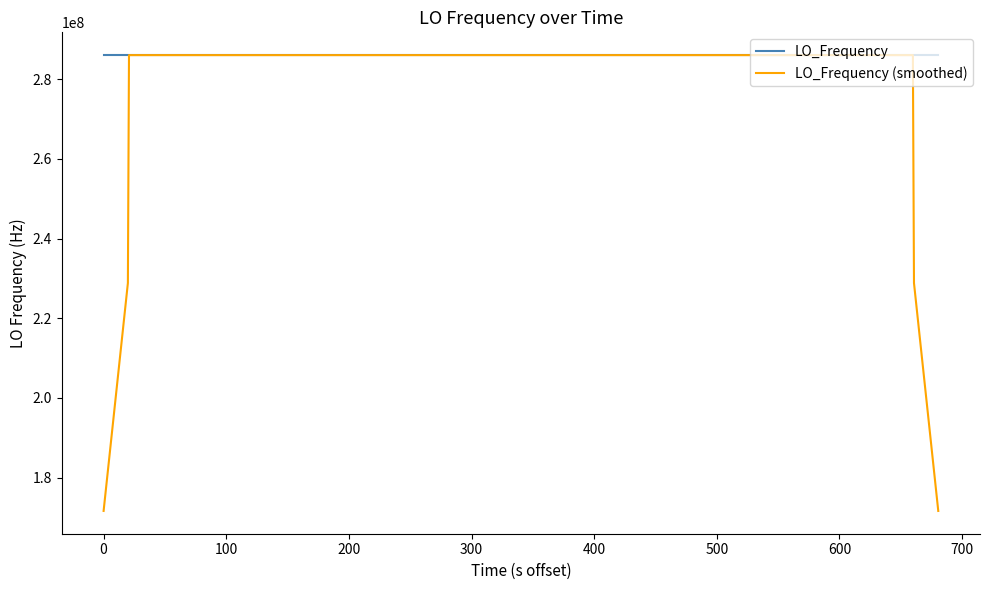

How many lines are shown in the chart?

2